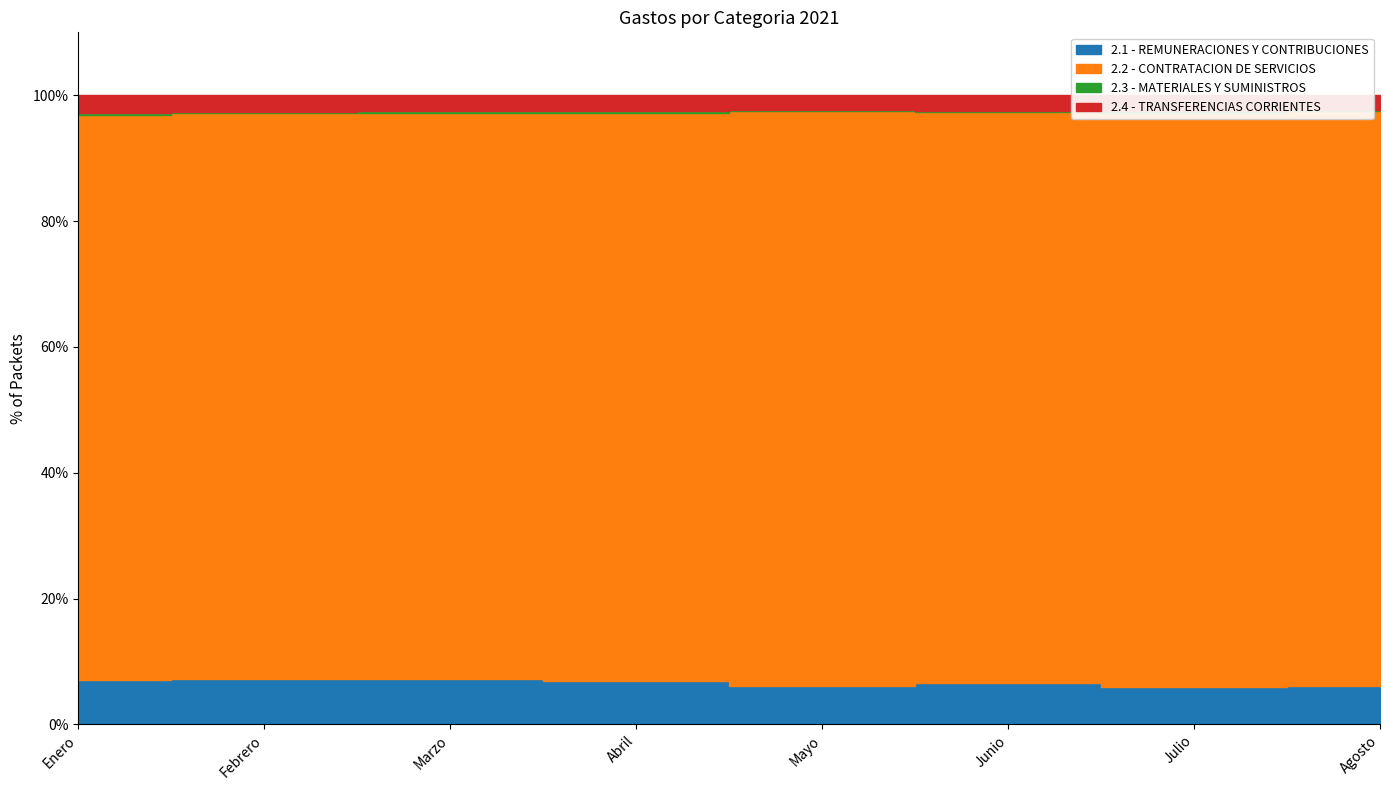

Does the chart have visible grid lines?

Yes